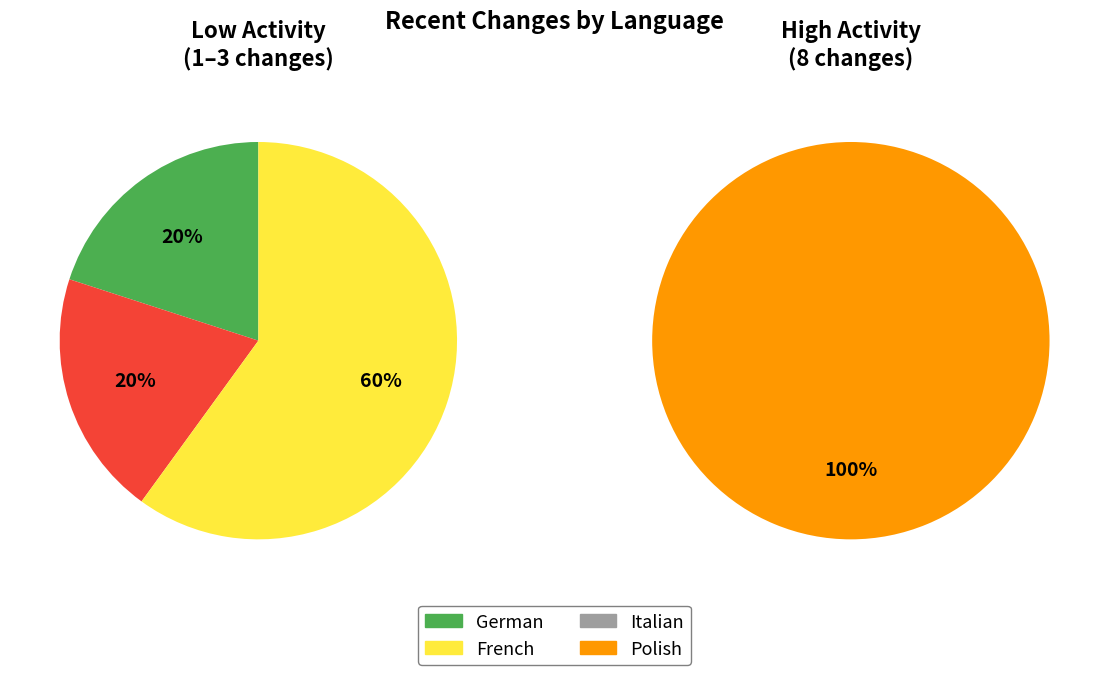

Which category has the biggest portion of the pie?

Polish